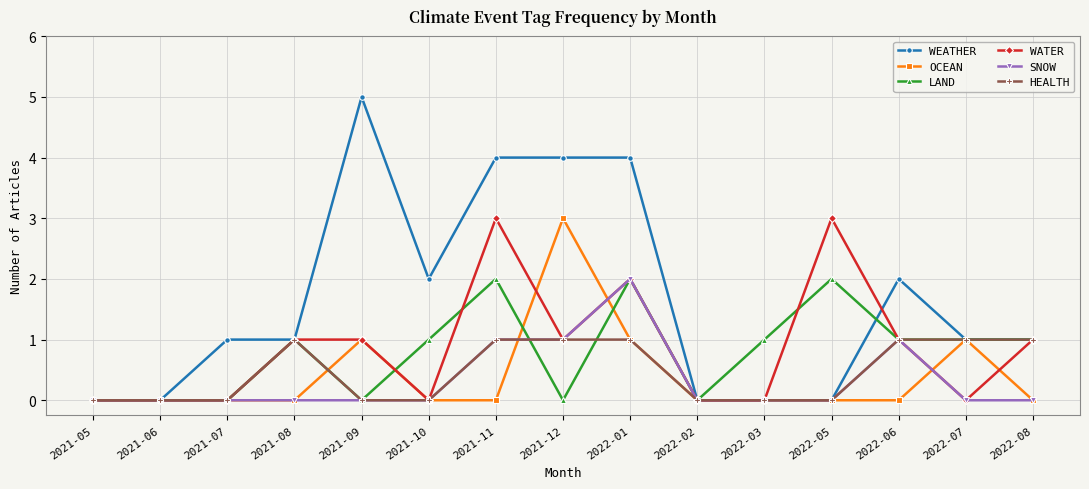

Which series has the largest total across all categories?

WEATHER